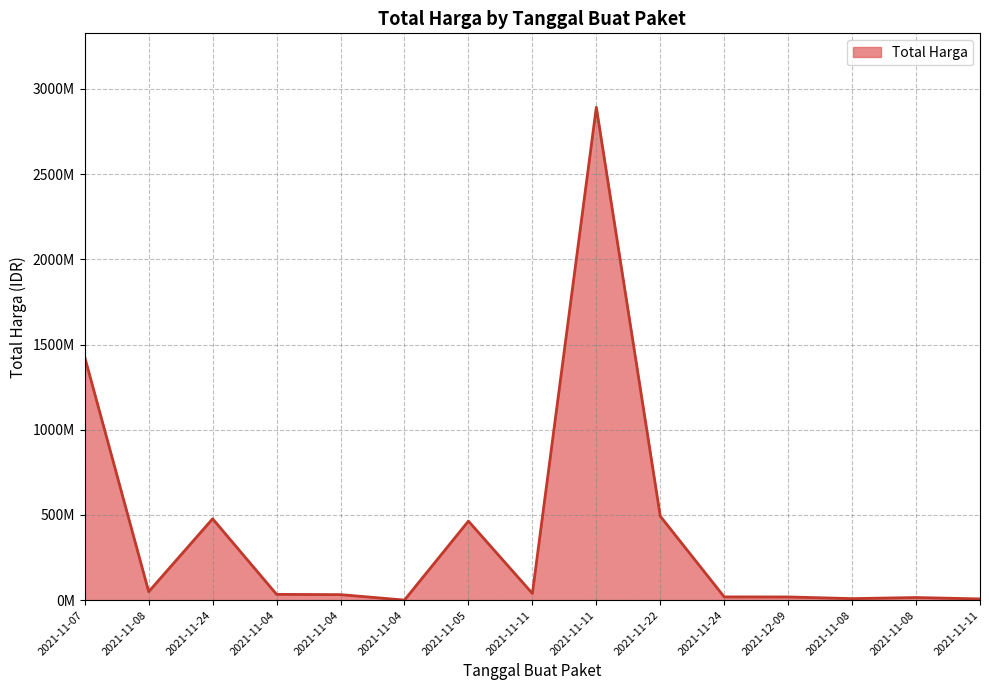

Read the value at 2021-11-11, to the nearest 10.

7401240